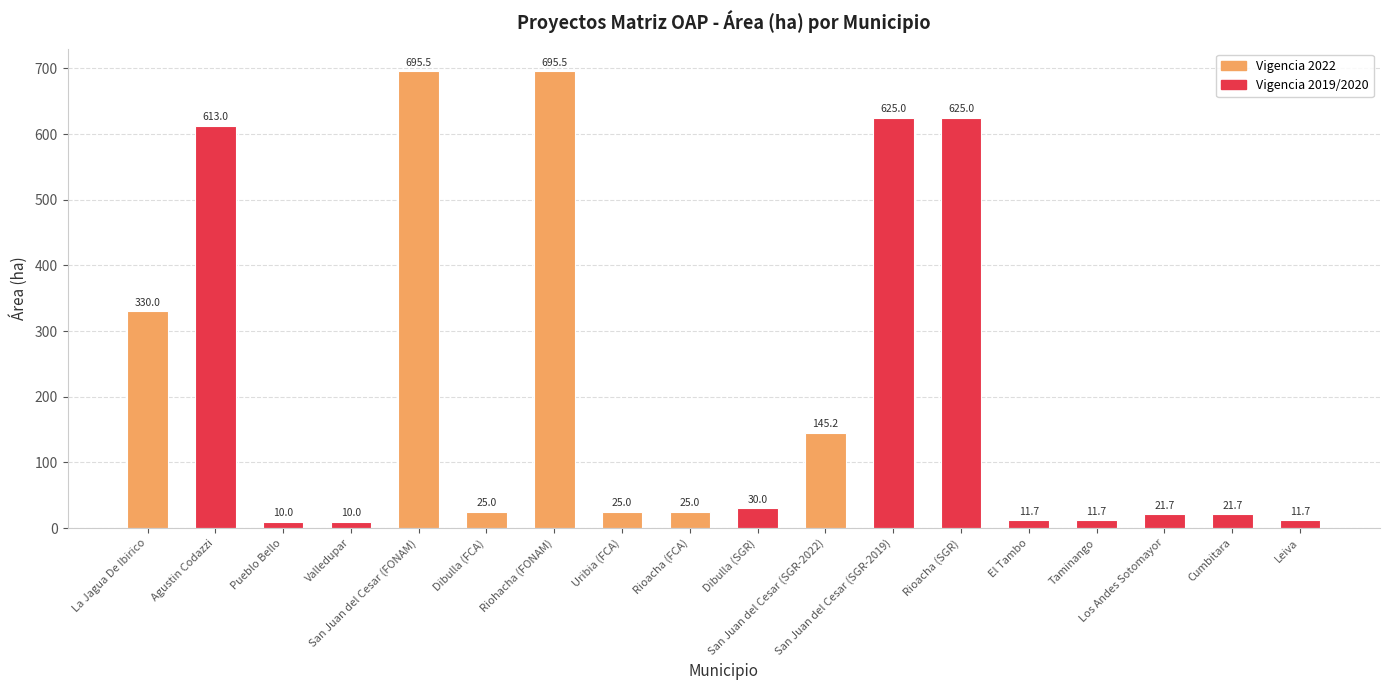

Count the number of categories in the chart.

18